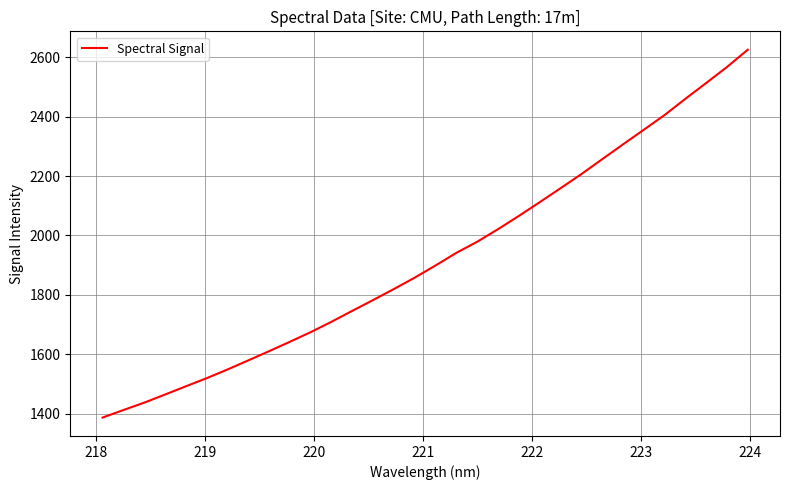

What is the smallest value displayed?

1386.7